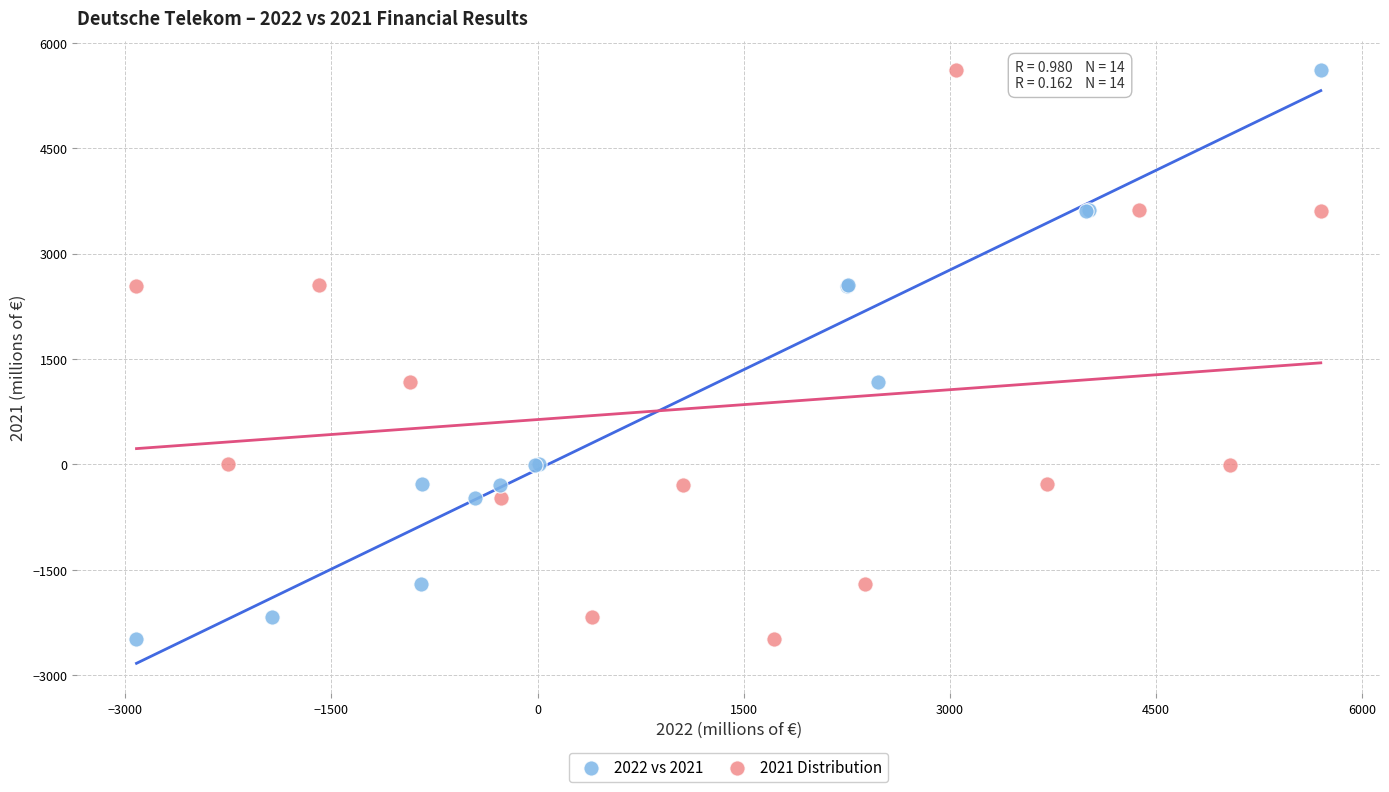

What are all the series names shown in the legend?

2022 vs 2021, 2021 Distribution